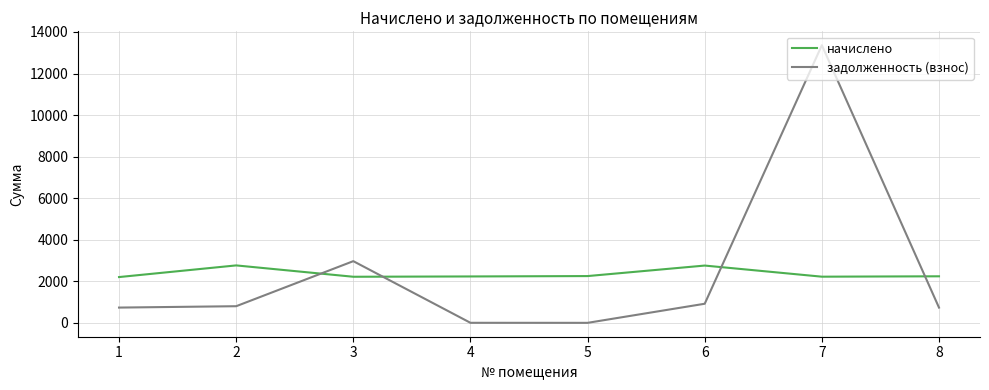

True or false: задолженность (взнос) and начислено cross at least once.

True